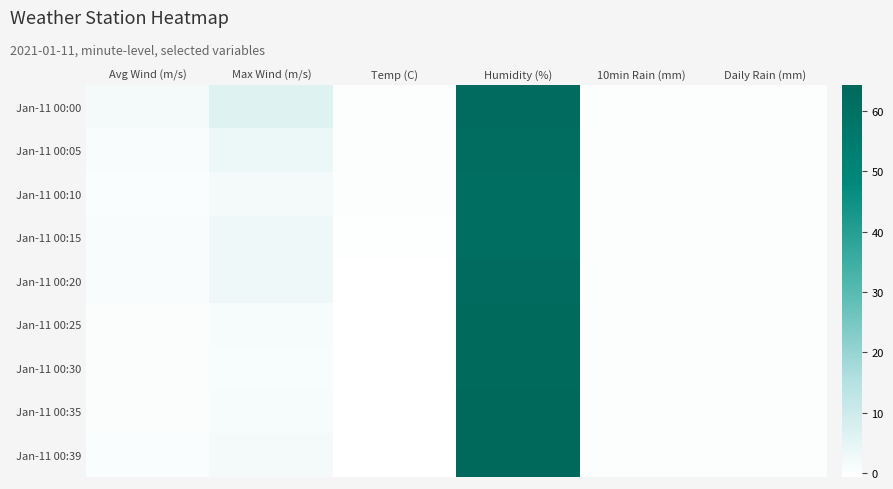

Reading left to right, transcribe all the data shown in this chart.

Jan-11 00:00: Avg Wind (m/s)=1.8	Max Wind (m/s)=6.1	Temp (C)=0.0	Humidity (%)=63.0	10min Rain (mm)=0.0	Daily Rain (mm)=0.0
Jan-11 00:05: Avg Wind (m/s)=0.8	Max Wind (m/s)=3.3	Temp (C)=0.0	Humidity (%)=61.8	10min Rain (mm)=0.0	Daily Rain (mm)=0.0
Jan-11 00:10: Avg Wind (m/s)=0.6	Max Wind (m/s)=1.8	Temp (C)=0.0	Humidity (%)=61.4	10min Rain (mm)=0.0	Daily Rain (mm)=0.0
Jan-11 00:15: Avg Wind (m/s)=0.7	Max Wind (m/s)=2.8	Temp (C)=-0.3	Humidity (%)=60.9	10min Rain (mm)=0.0	Daily Rain (mm)=0.0
Jan-11 00:20: Avg Wind (m/s)=0.8	Max Wind (m/s)=2.8	Temp (C)=-0.5	Humidity (%)=62.9	10min Rain (mm)=0.0	Daily Rain (mm)=0.0
Jan-11 00:25: Avg Wind (m/s)=0.4	Max Wind (m/s)=1.3	Temp (C)=-0.5	Humidity (%)=63.5	10min Rain (mm)=0.0	Daily Rain (mm)=0.0
Jan-11 00:30: Avg Wind (m/s)=0.3	Max Wind (m/s)=1.0	Temp (C)=-0.6	Humidity (%)=63.5	10min Rain (mm)=0.0	Daily Rain (mm)=0.0
Jan-11 00:35: Avg Wind (m/s)=0.3	Max Wind (m/s)=1.4	Temp (C)=-0.4	Humidity (%)=64.3	10min Rain (mm)=0.0	Daily Rain (mm)=0.0
Jan-11 00:39: Avg Wind (m/s)=0.5	Max Wind (m/s)=1.8	Temp (C)=-0.6	Humidity (%)=64.0	10min Rain (mm)=0.0	Daily Rain (mm)=0.0